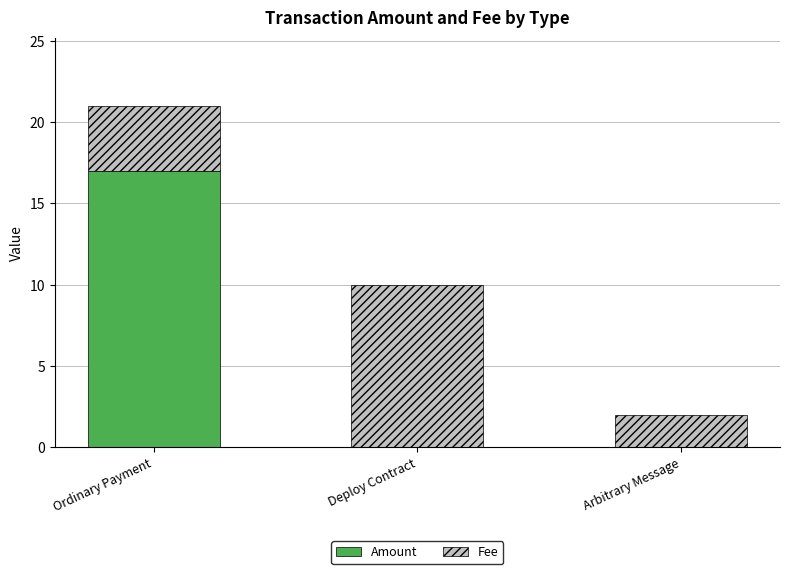

Reading right to left, list the values for the Amount series.

Arbitrary Message=0	Deploy Contract=0	Ordinary Payment=17